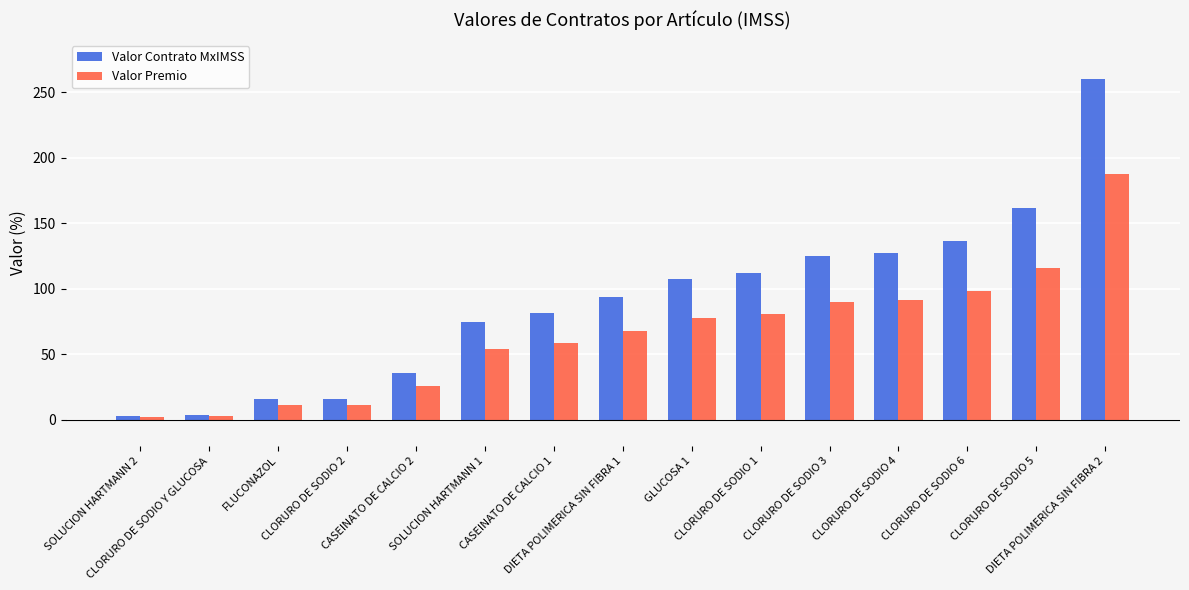

What is the minimum value shown in the chart?

1.8